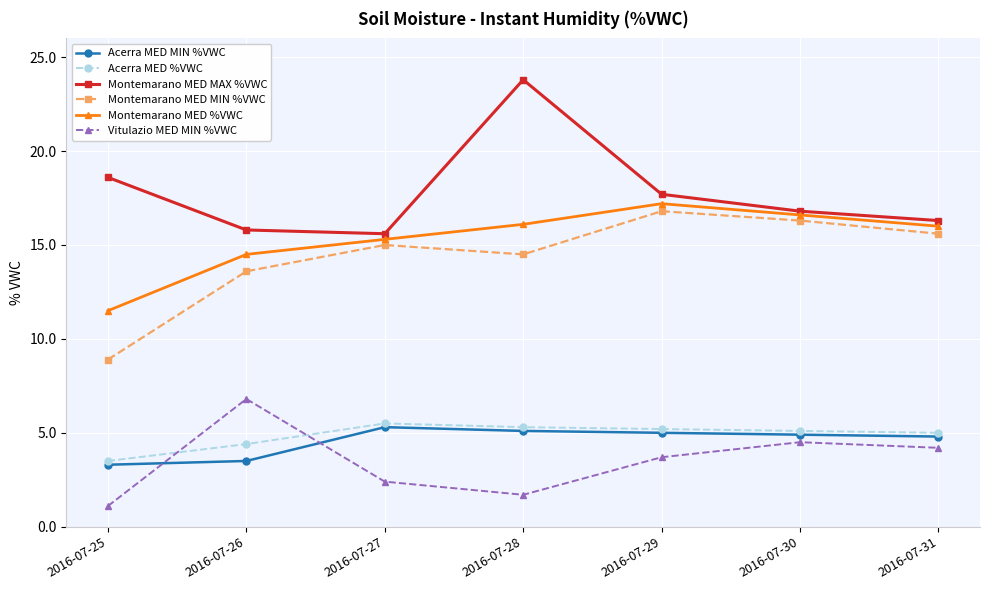

What is the smallest value displayed?

1.1